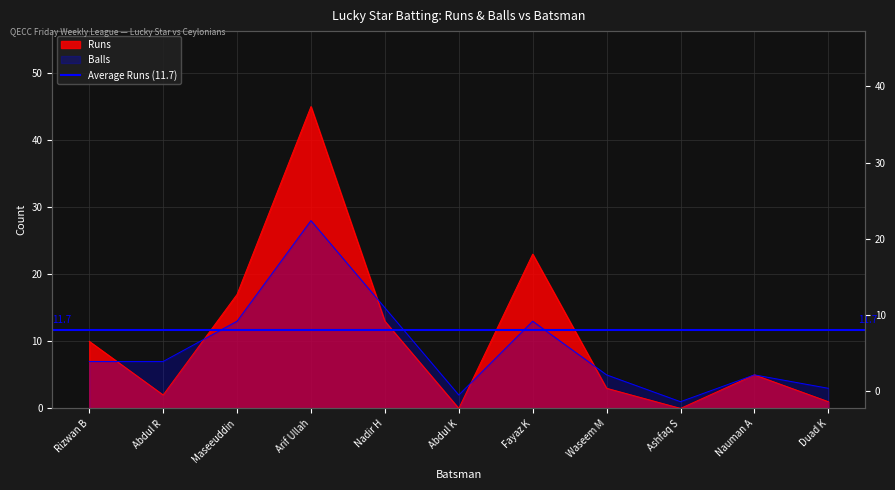

What is the approximate value of Balls at Duad K, to the nearest 5?

5